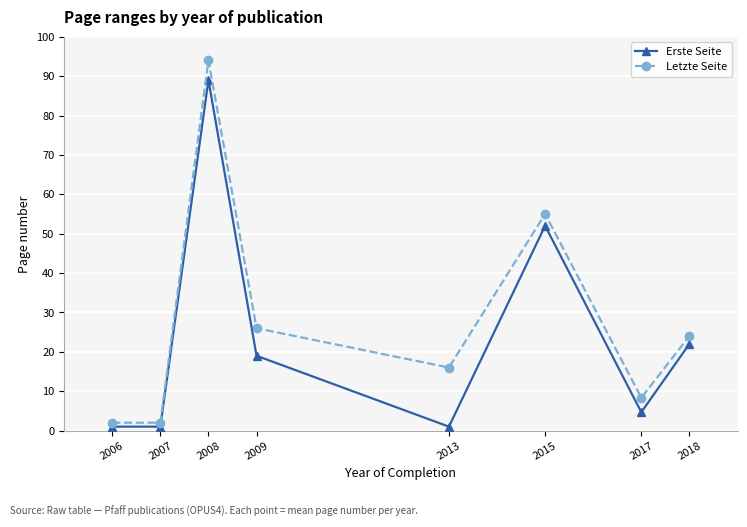

At which category does Letzte Seite reach its first local peak?

2008